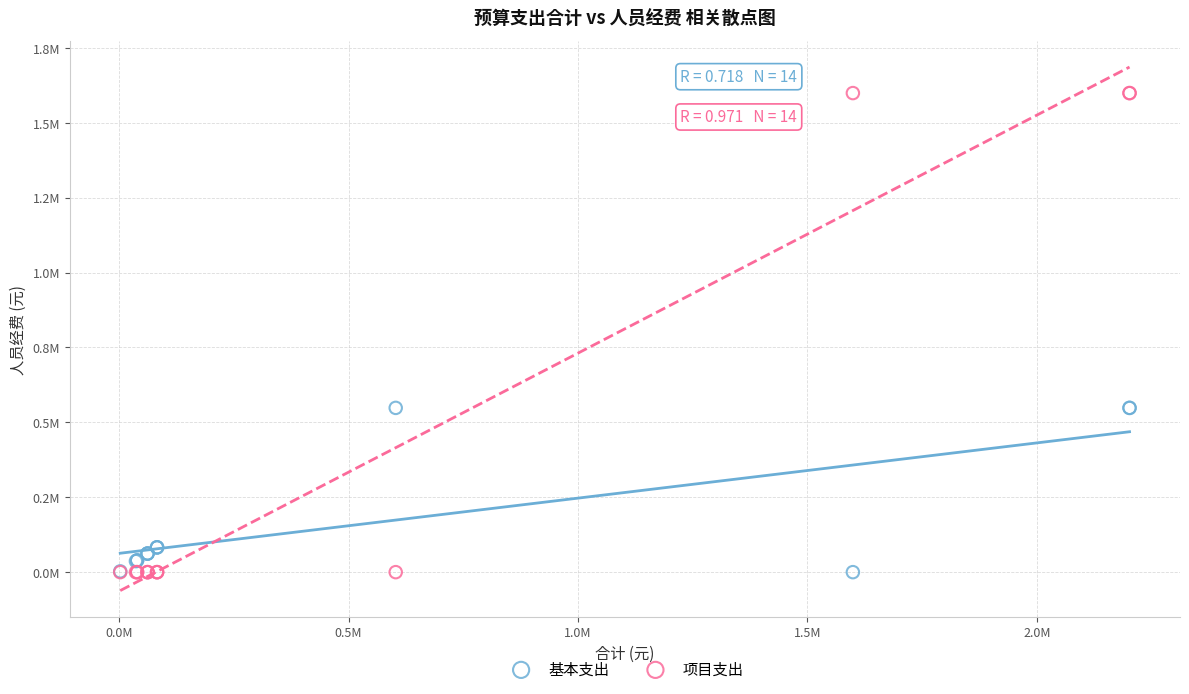

What are all the series names shown in the legend?

基本支出, 项目支出